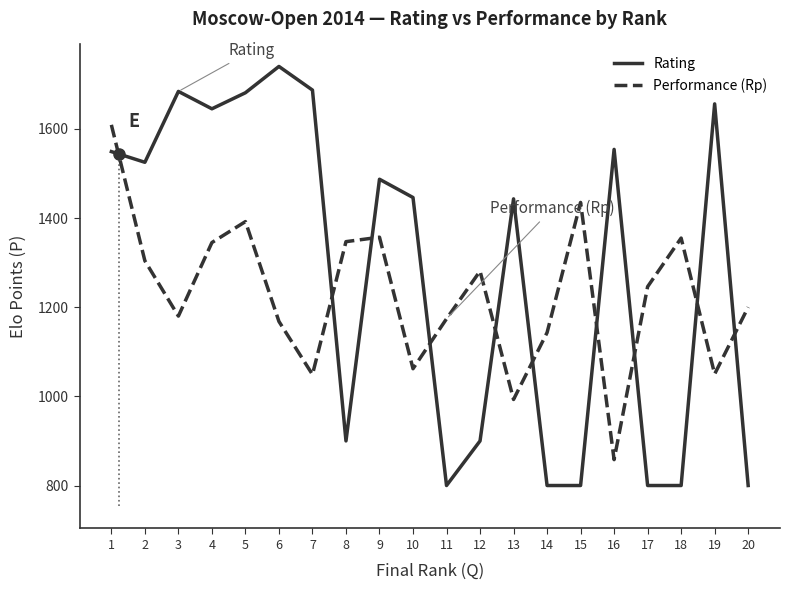

What is the difference between the maximum and minimum values in the Performance (Rp) series?

751